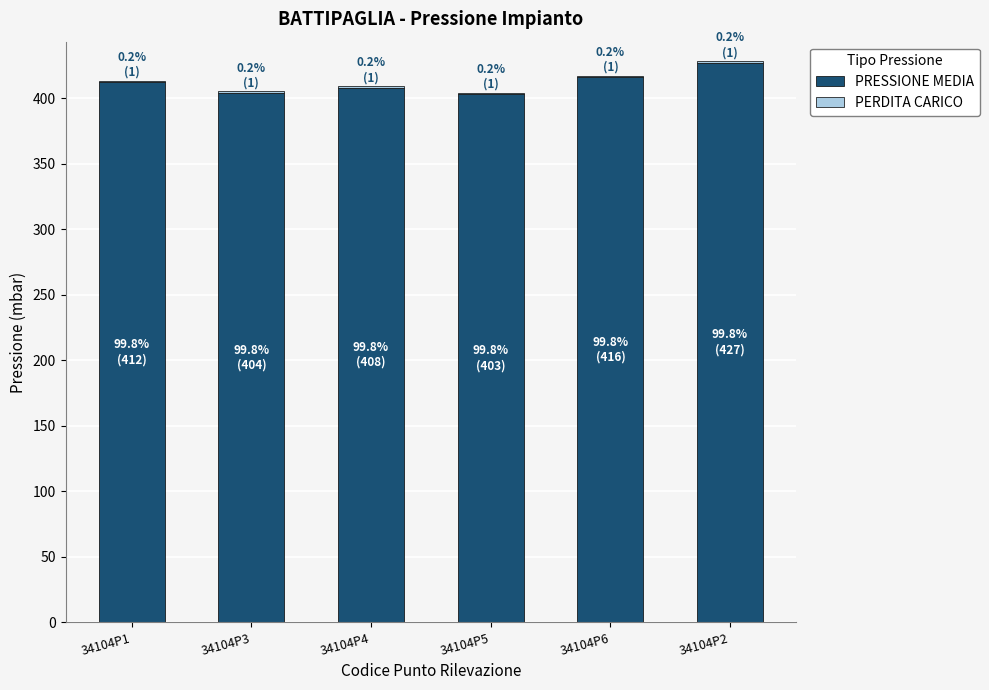

At which label does PRESSIONE MEDIA reach its peak?

34104P2